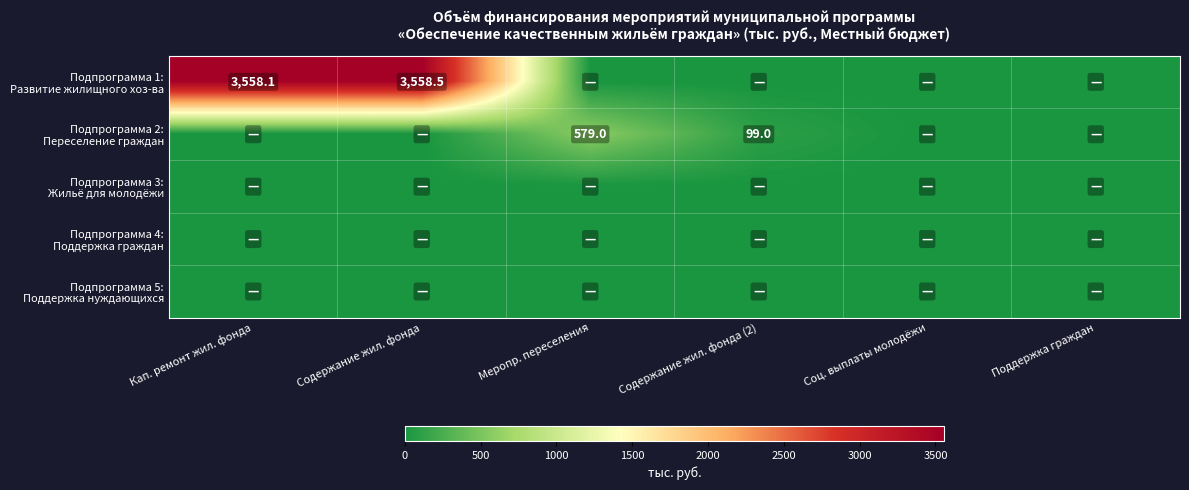

At Поддержка граждан, list the series in order from smallest to largest.

Подпрограмма 1: Развитие жилищного хоз-ва, Подпрограмма 2: Переселение граждан, Подпрограмма 3: Жильё для молодёжи, Подпрограмма 4: Поддержка граждан, Подпрограмма 5: Поддержка нуждающихся